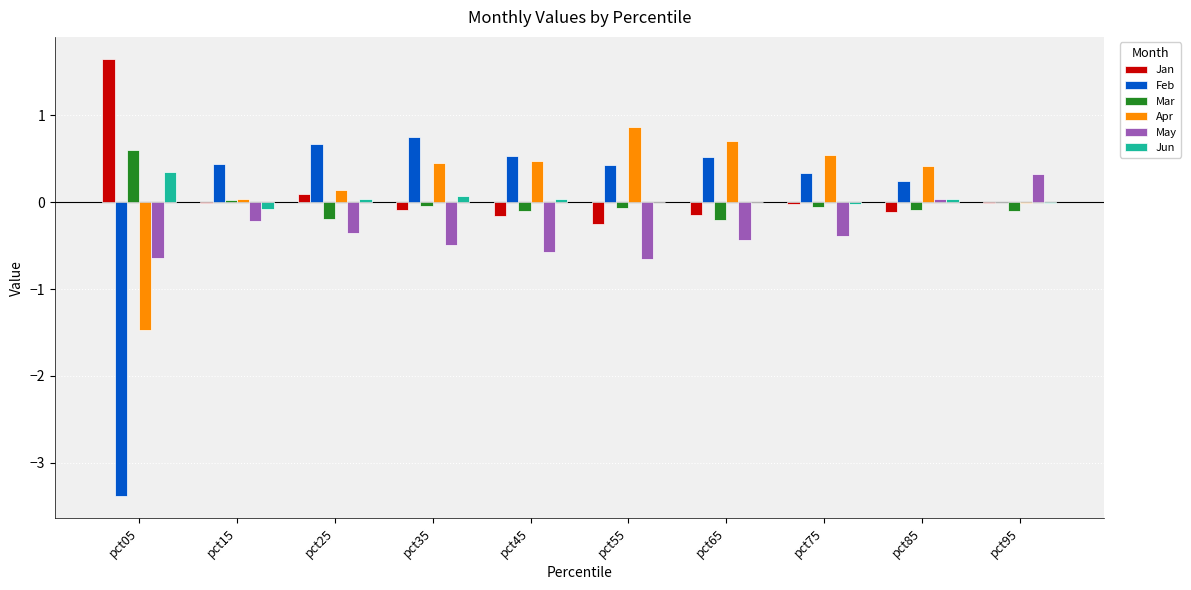

At which label does Feb first exceed 0?

pct15